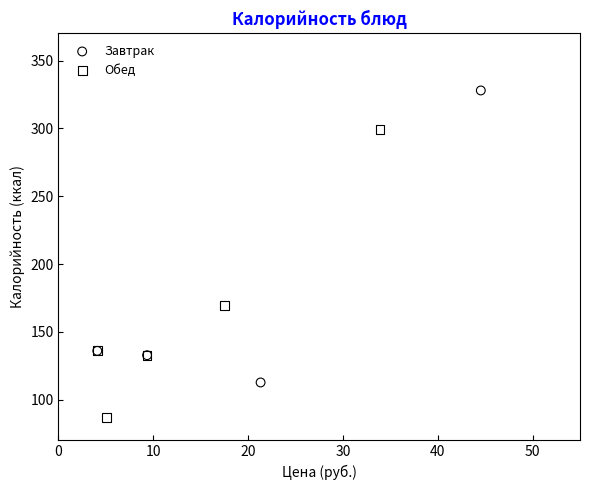

Which series reaches the minimum Y coordinate?

Обед